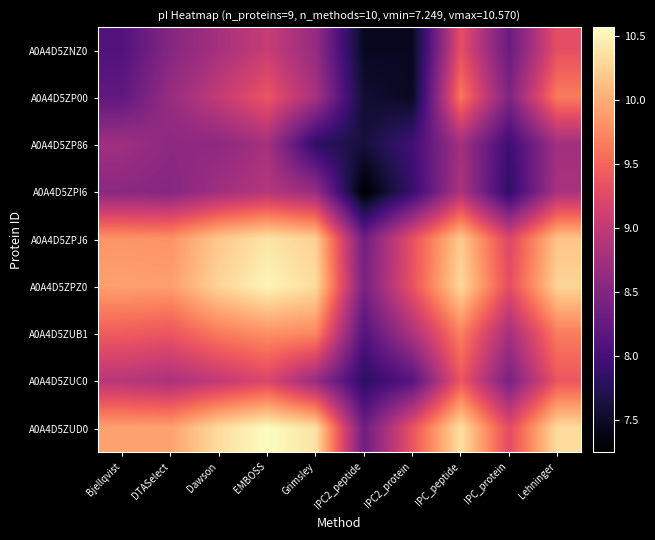

Reading right to left, what are all the values shown in this chart?

A0A4D5ZNZ0: Lehninger=9.3	IPC_protein=8.3	IPC_peptide=9.3	IPC2_protein=7.5	IPC2_peptide=7.5	Grimsley=8.7	EMBOSS=9.0	Dawson=8.8	DTASelect=8.5	Bjellqvist=8.1
A0A4D5ZP00: Lehninger=9.7	IPC_protein=8.5	IPC_peptide=9.6	IPC2_protein=7.5	IPC2_peptide=7.6	Grimsley=8.8	EMBOSS=9.4	Dawson=9.0	DTASelect=8.7	Bjellqvist=8.2
A0A4D5ZP86: Lehninger=8.7	IPC_protein=7.9	IPC_peptide=8.8	IPC2_protein=8.0	IPC2_peptide=7.6	Grimsley=7.8	EMBOSS=8.8	Dawson=8.6	DTASelect=8.6	Bjellqvist=8.7
A0A4D5ZPI6: Lehninger=8.8	IPC_protein=7.8	IPC_peptide=8.8	IPC2_protein=7.9	IPC2_peptide=7.2	Grimsley=8.7	EMBOSS=8.9	Dawson=8.7	DTASelect=8.5	Bjellqvist=8.6
A0A4D5ZPJ6: Lehninger=10.2	IPC_protein=9.2	IPC_peptide=10.2	IPC2_protein=9.3	IPC2_peptide=8.3	Grimsley=10.2	EMBOSS=10.4	Dawson=10.2	DTASelect=9.8	Bjellqvist=9.8
A0A4D5ZPZ0: Lehninger=10.3	IPC_protein=9.3	IPC_peptide=10.3	IPC2_protein=9.3	IPC2_peptide=8.4	Grimsley=10.3	EMBOSS=10.5	Dawson=10.3	DTASelect=9.9	Bjellqvist=9.9
A0A4D5ZUB1: Lehninger=9.7	IPC_protein=8.8	IPC_peptide=9.7	IPC2_protein=8.8	IPC2_peptide=8.1	Grimsley=9.7	EMBOSS=9.8	Dawson=9.6	DTASelect=9.4	Bjellqvist=9.4
A0A4D5ZUC0: Lehninger=9.4	IPC_protein=8.4	IPC_peptide=9.4	IPC2_protein=8.1	IPC2_peptide=7.8	Grimsley=8.7	EMBOSS=9.2	Dawson=9.0	DTASelect=8.8	Bjellqvist=8.9
A0A4D5ZUD0: Lehninger=10.3	IPC_protein=9.3	IPC_peptide=10.4	IPC2_protein=9.4	IPC2_peptide=8.3	Grimsley=10.4	EMBOSS=10.6	Dawson=10.3	DTASelect=9.9	Bjellqvist=9.9